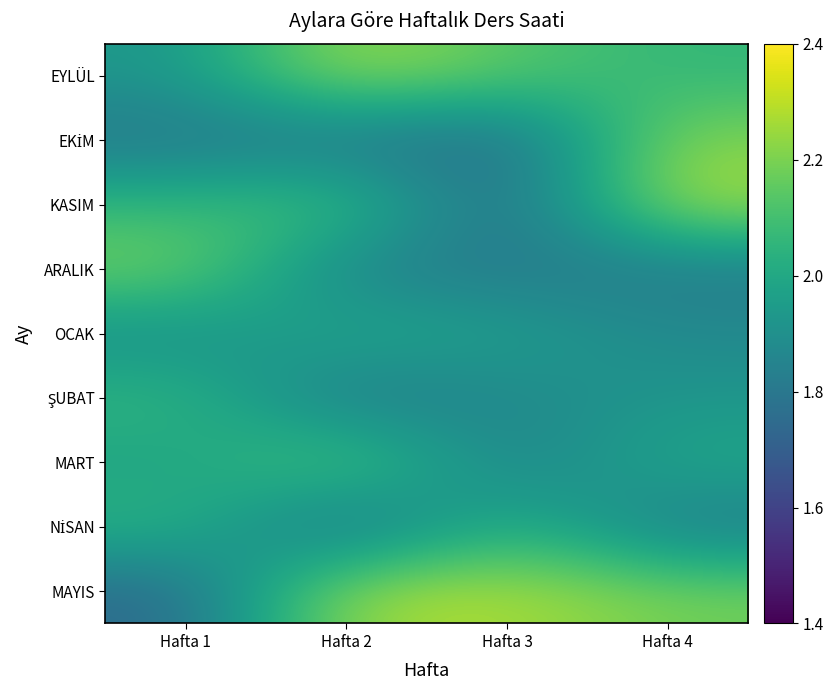

What is the minimum value shown in the chart?

1.7